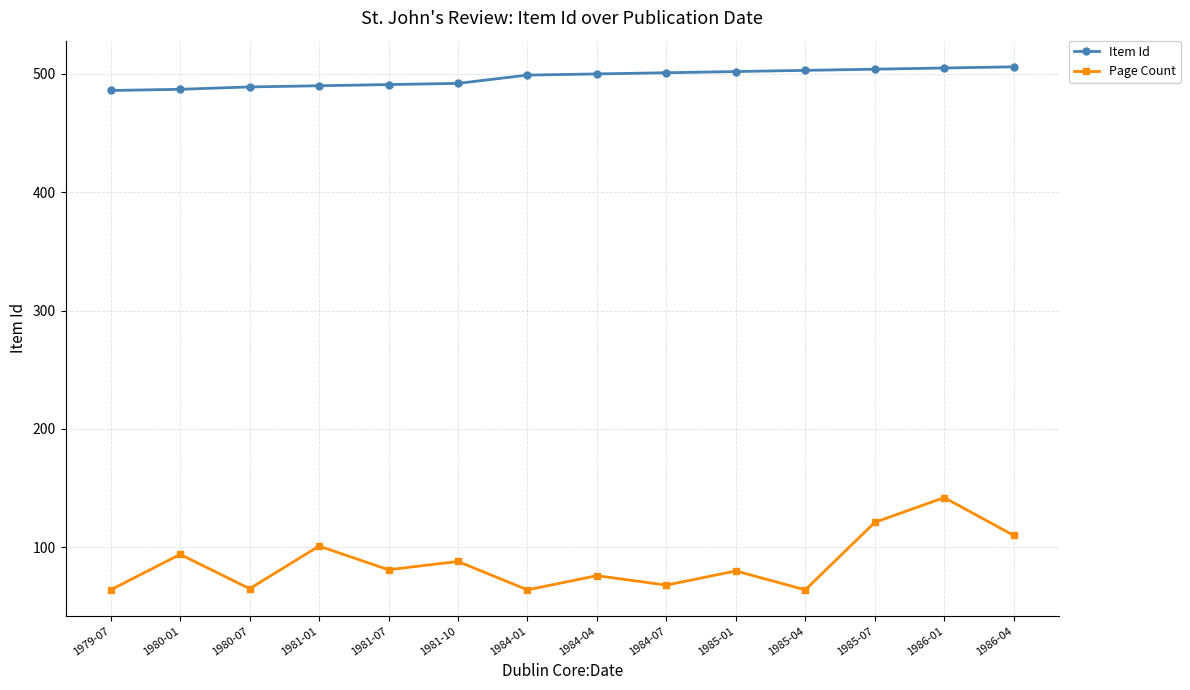

What is the minimum value for Item Id?

486